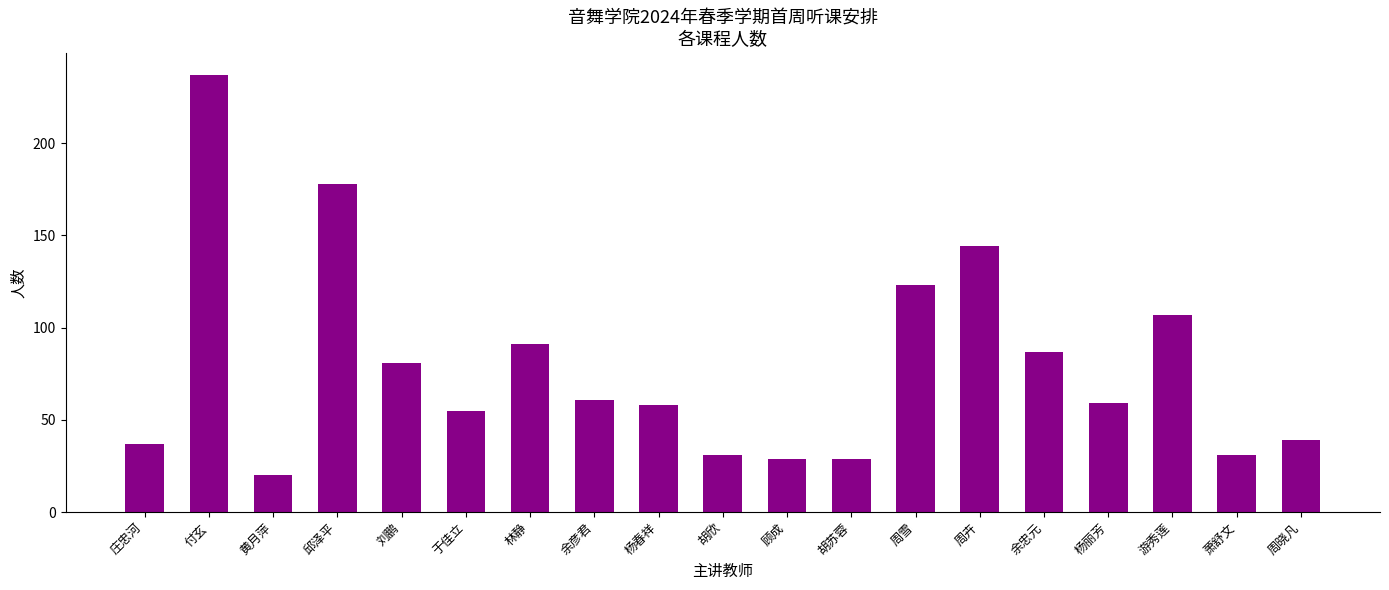

Does the chart contain stacked bars?

No